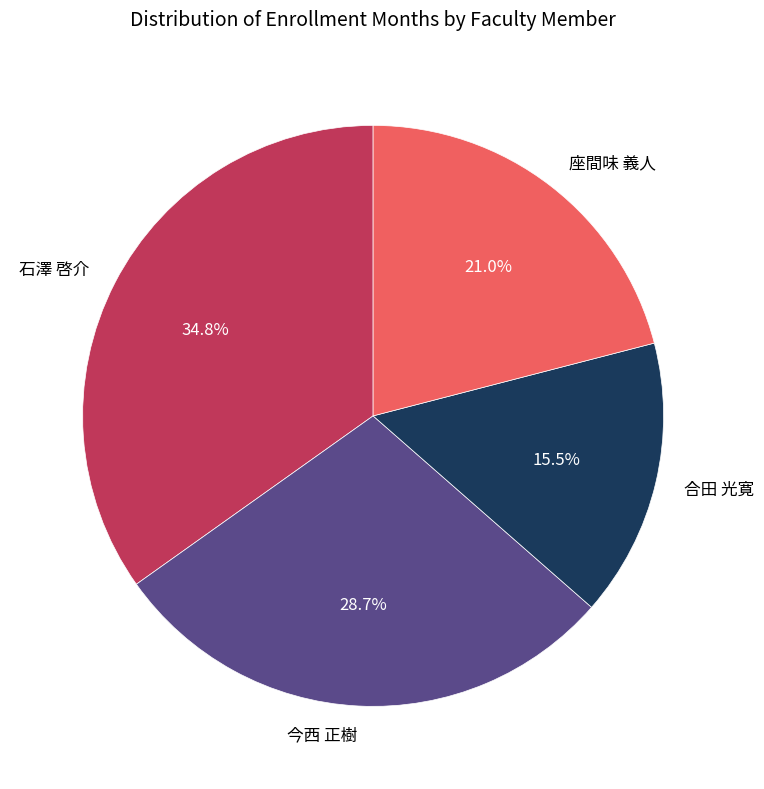

Which slice is the largest?

石澤 啓介